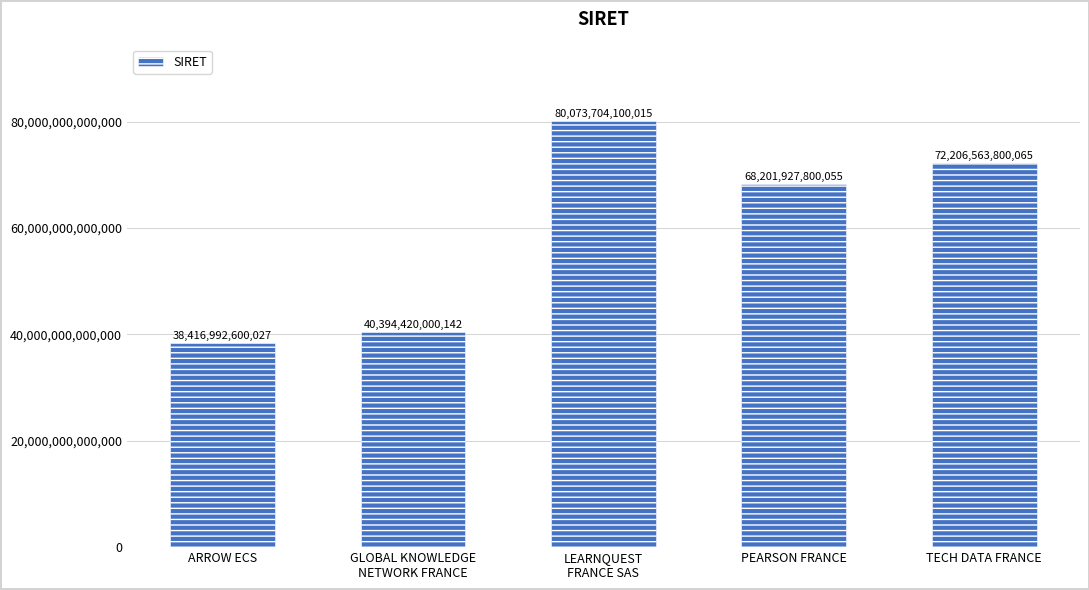

Approximately how many times larger is the value at PEARSON FRANCE compared to GLOBAL KNOWLEDGE
NETWORK FRANCE?

1.7